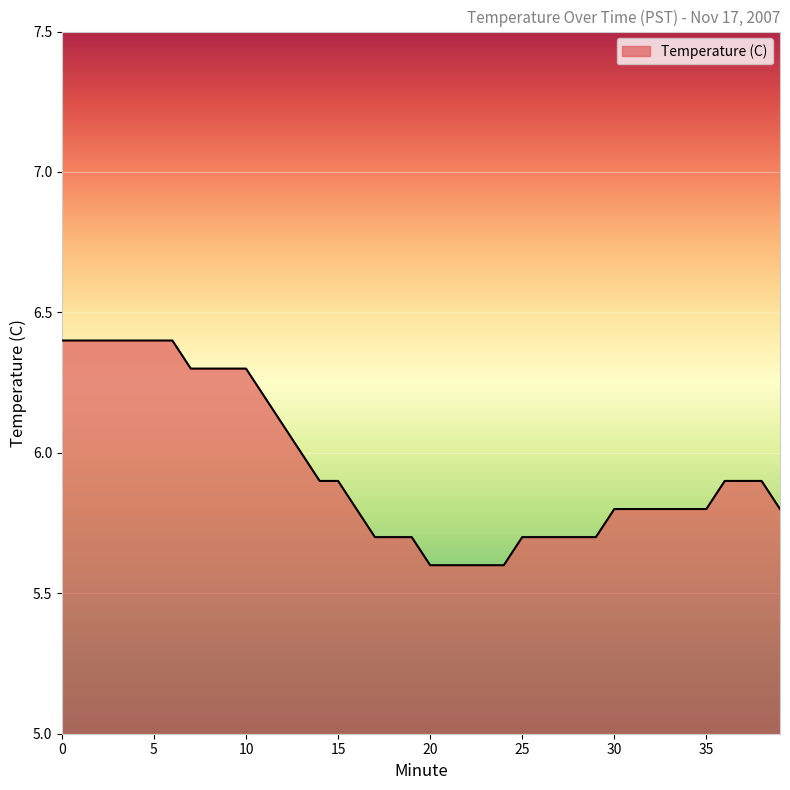

What is the maximum value shown in the chart?

6.4